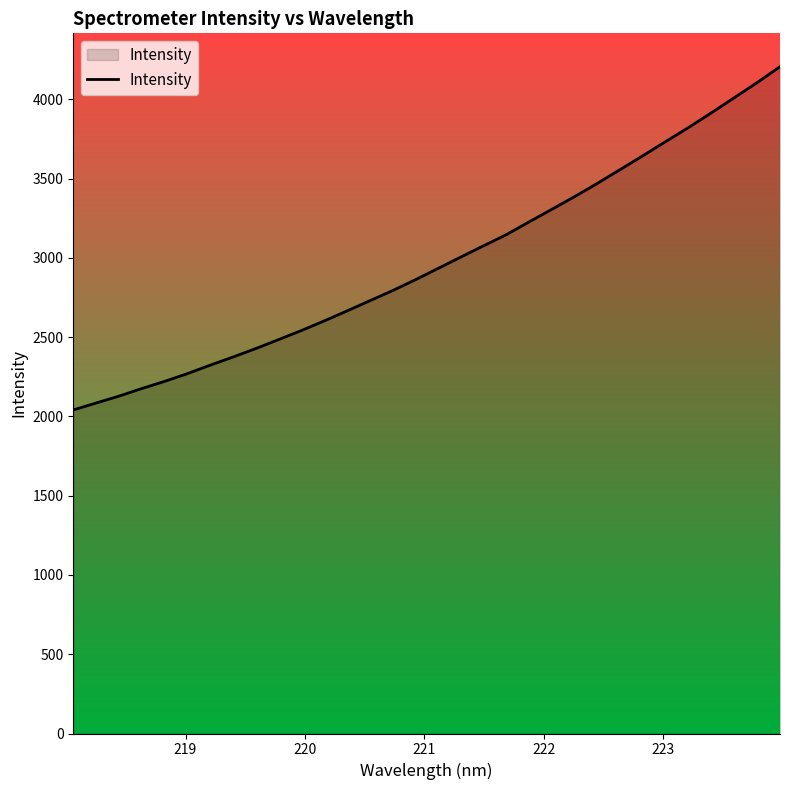

What is the difference between the maximum and minimum values?

2165.8